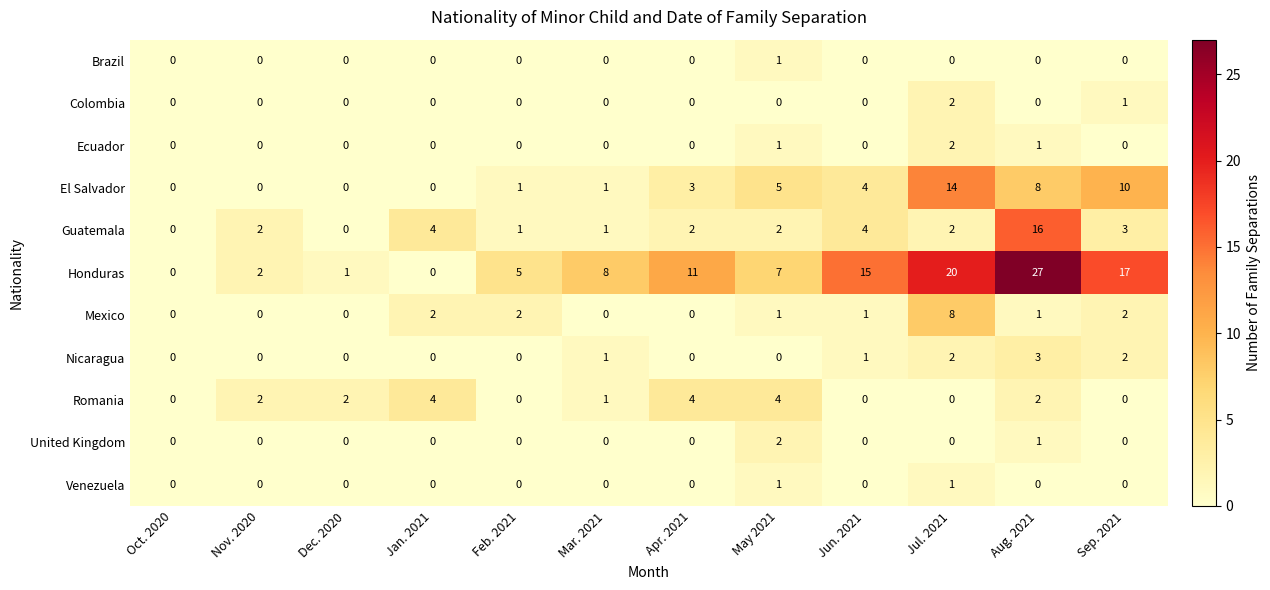

Which series changed the most between May 2021 and Aug. 2021?

Honduras